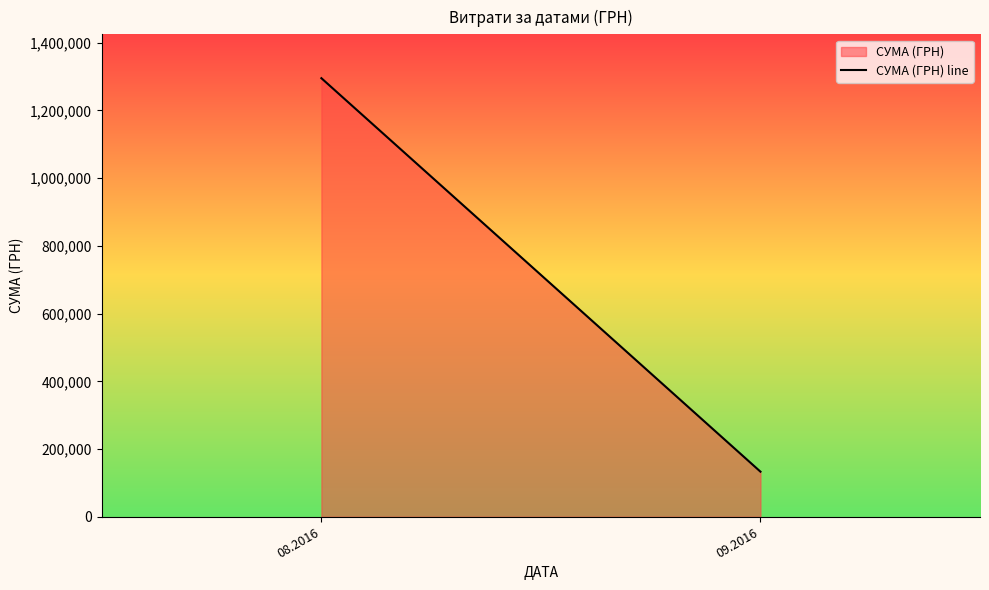

Approximately how many times larger is the value at 08.2016 compared to 09.2016?

9.7